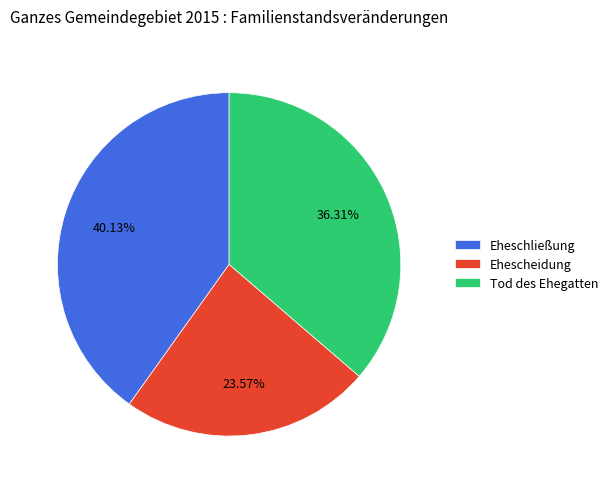

Which has a higher value, Tod des Ehegatten or Ehescheidung?

Tod des Ehegatten